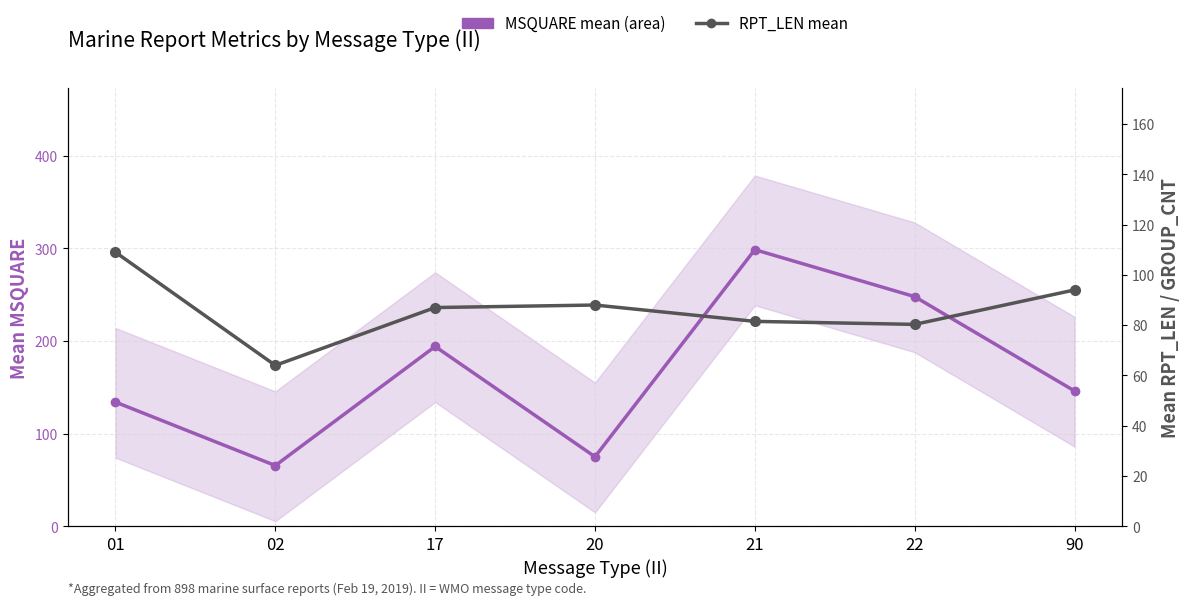

Which series has the largest total across all categories?

MSQUARE mean